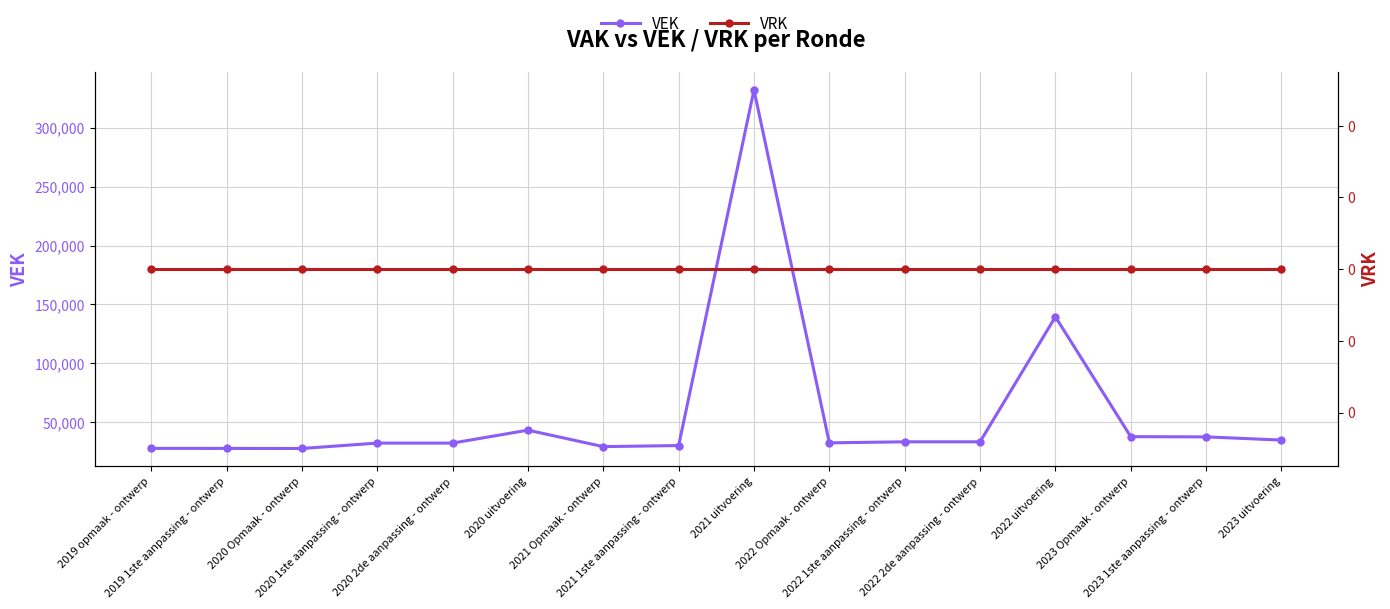

List the series in order of their peak value, highest first.

VEK, VRK